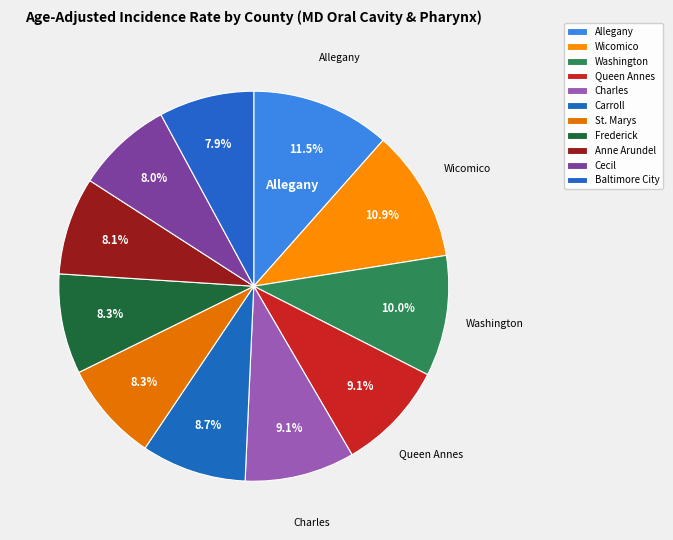

What percentage is the Anne Arundel slice, to the nearest percent?

8%